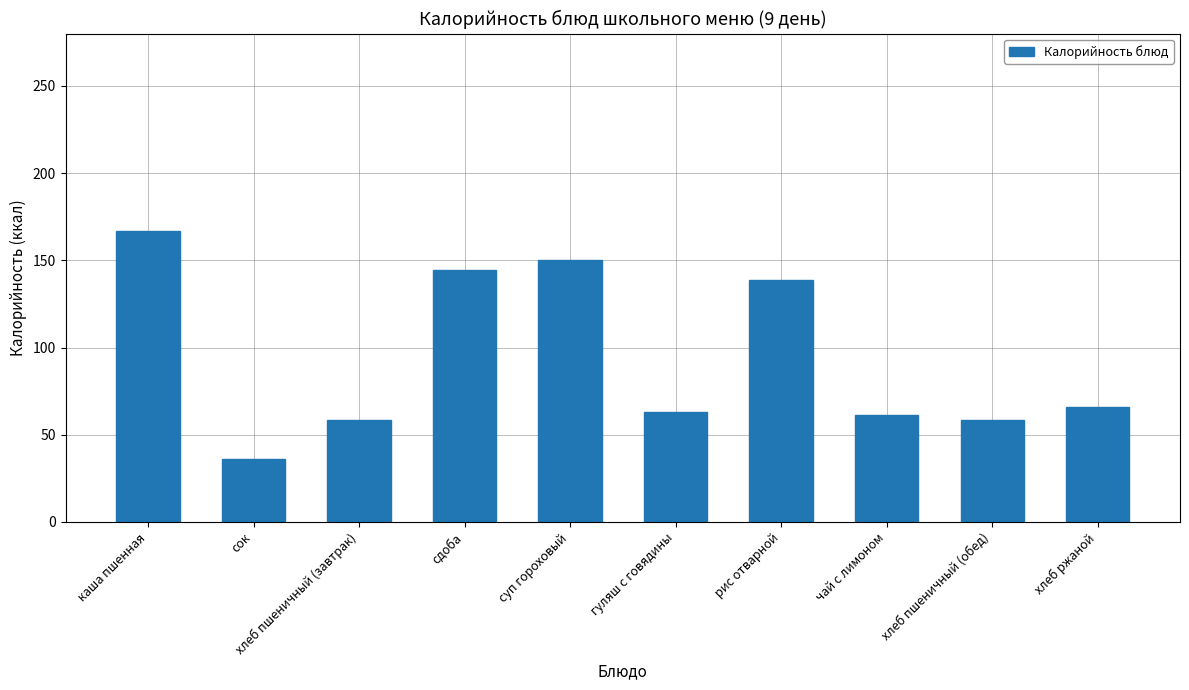

What is the change in value from рис отварной to хлеб пшеничный (обед)?

-80.3